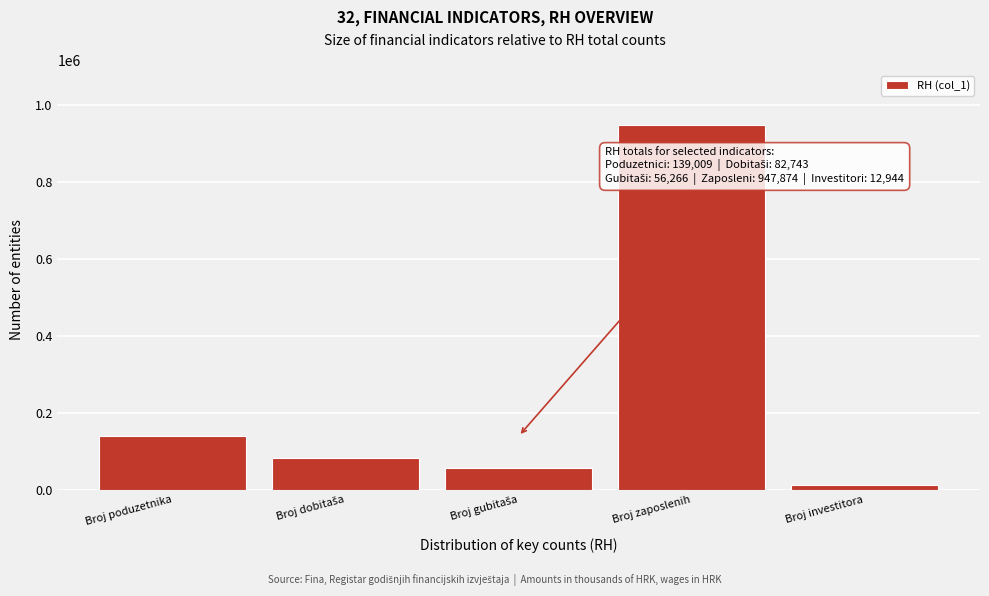

Reading left to right, list all the values displayed in this chart.

139009	82743	56266	947874	12944